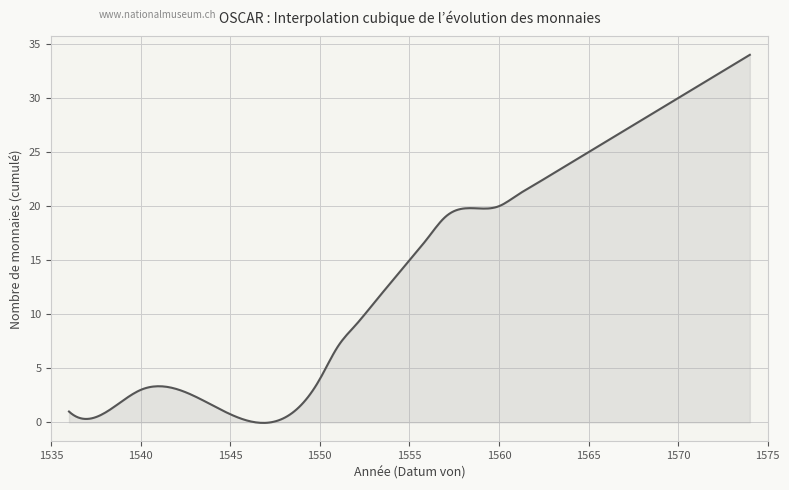

Does the chart display data point markers on the line(s)?

No